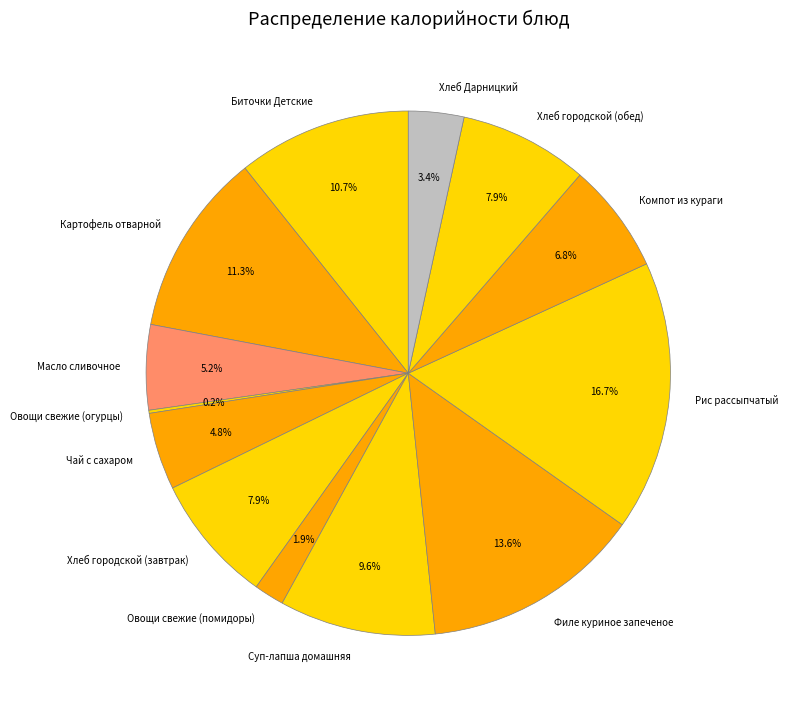

The Рис рассыпчатый slice represents 3% of the pie. True or false?

False